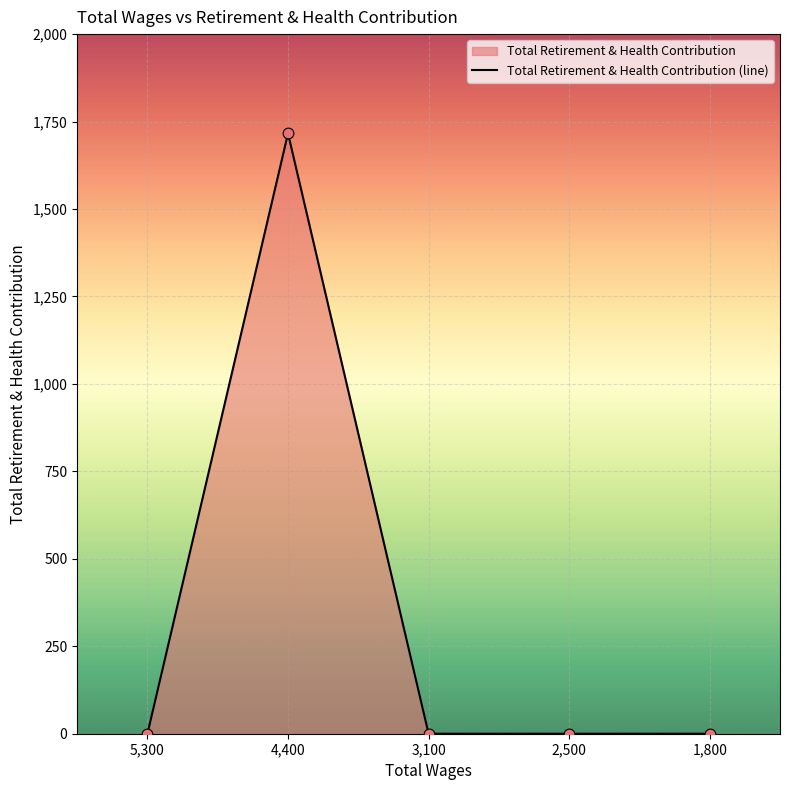

Between 1,800 and 5,300, which is larger?

1,800